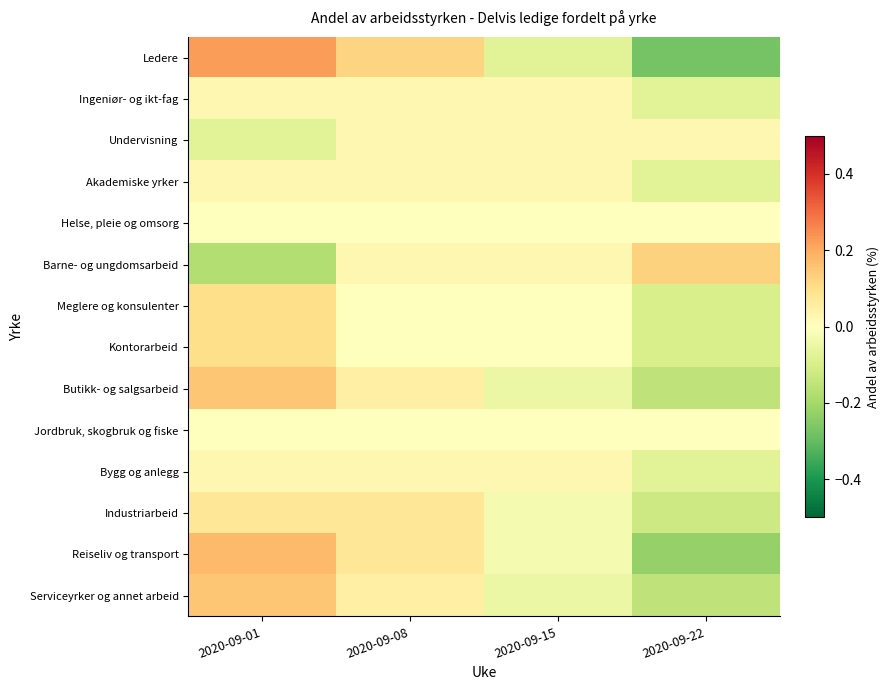

Which series has the largest range (max minus min)?

Ledere